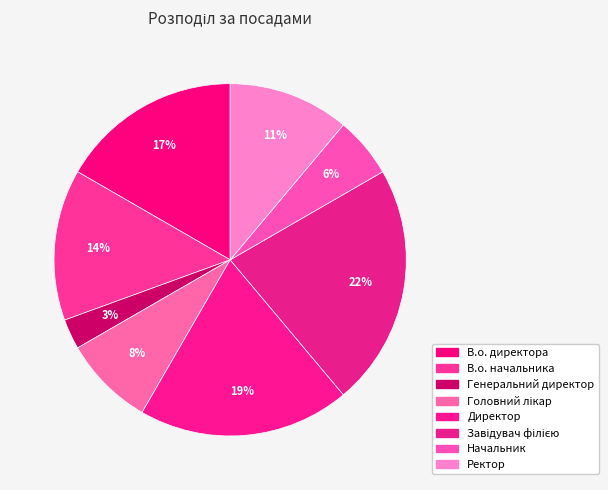

How many slices are in this pie chart?

8